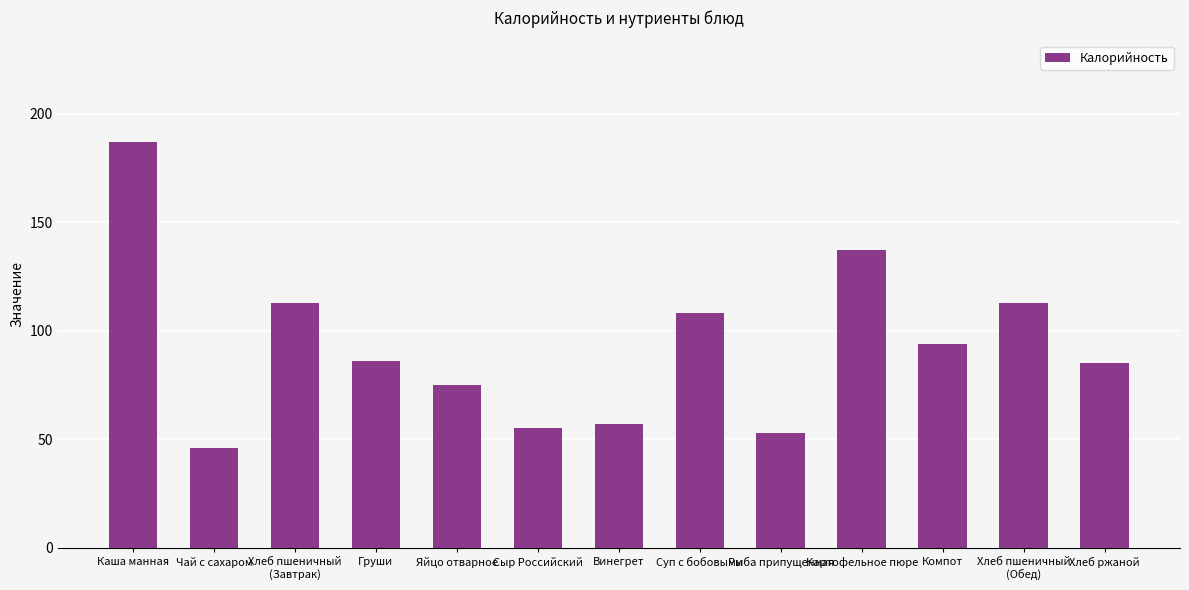

Which category has the lowest value across all series?

Чай с сахаром